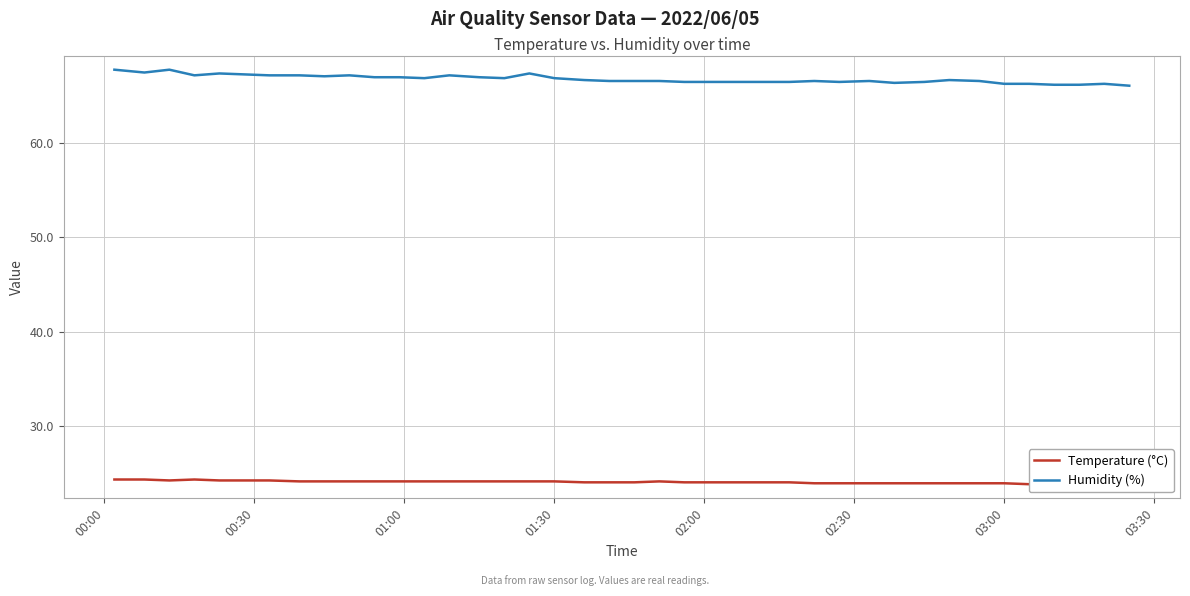

What is the value of the Temperature (°C) point at the 34th from the left?

23.9